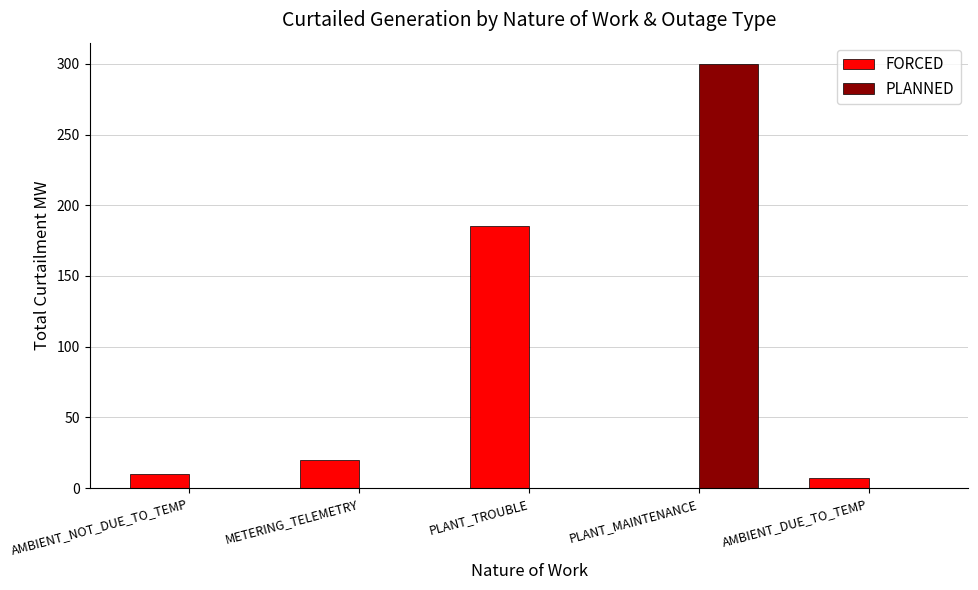

What value does the FORCED series have at AMBIENT_NOT_DUE_TO_TEMP?

10.0